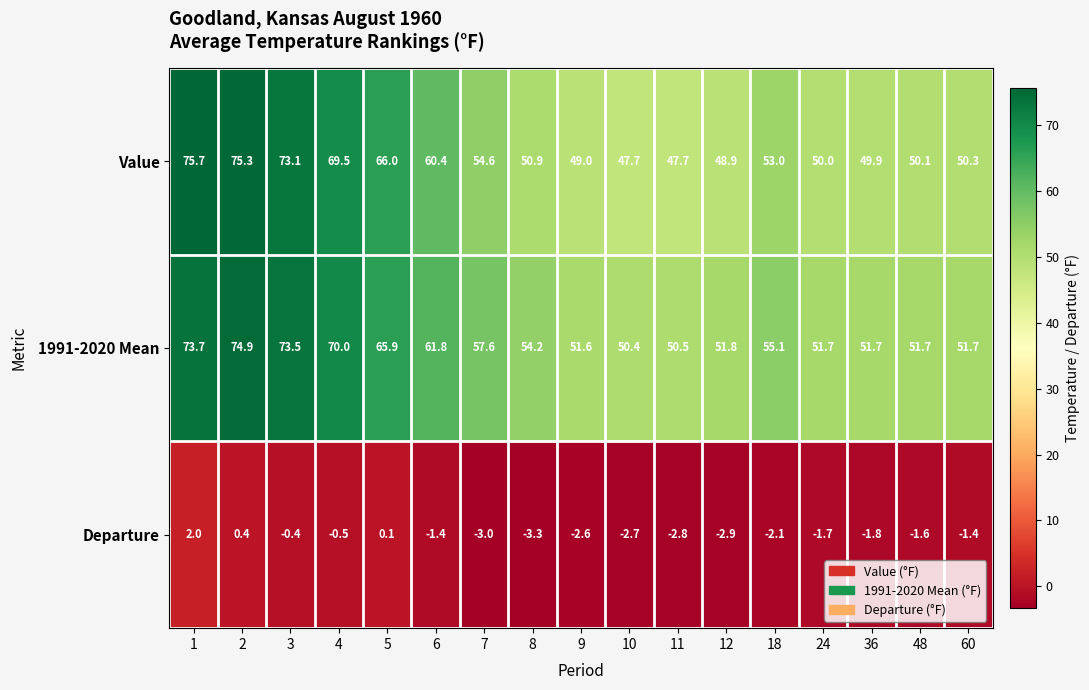

What is the difference between the Value values at 4 and 36?

19.6